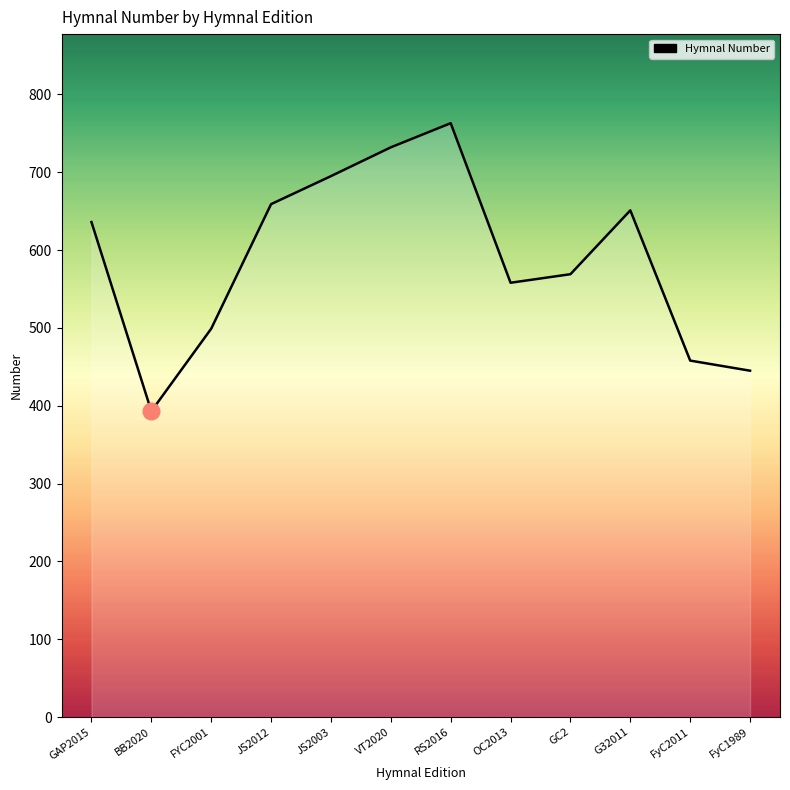

The value at VT2020 is 732. True or false?

True